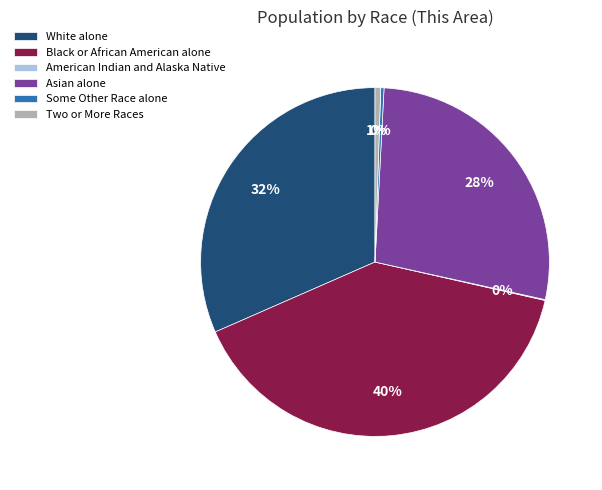

Do Two or More Races and White alone together represent more than half of the pie?

No